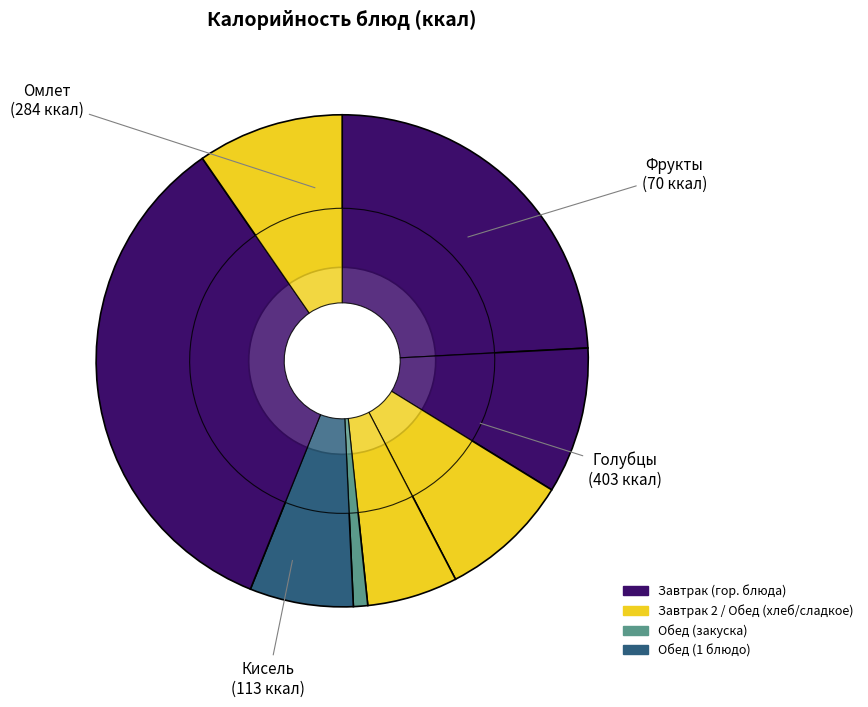

To the nearest percent, what portion does Кофейный напиток represent?

10%